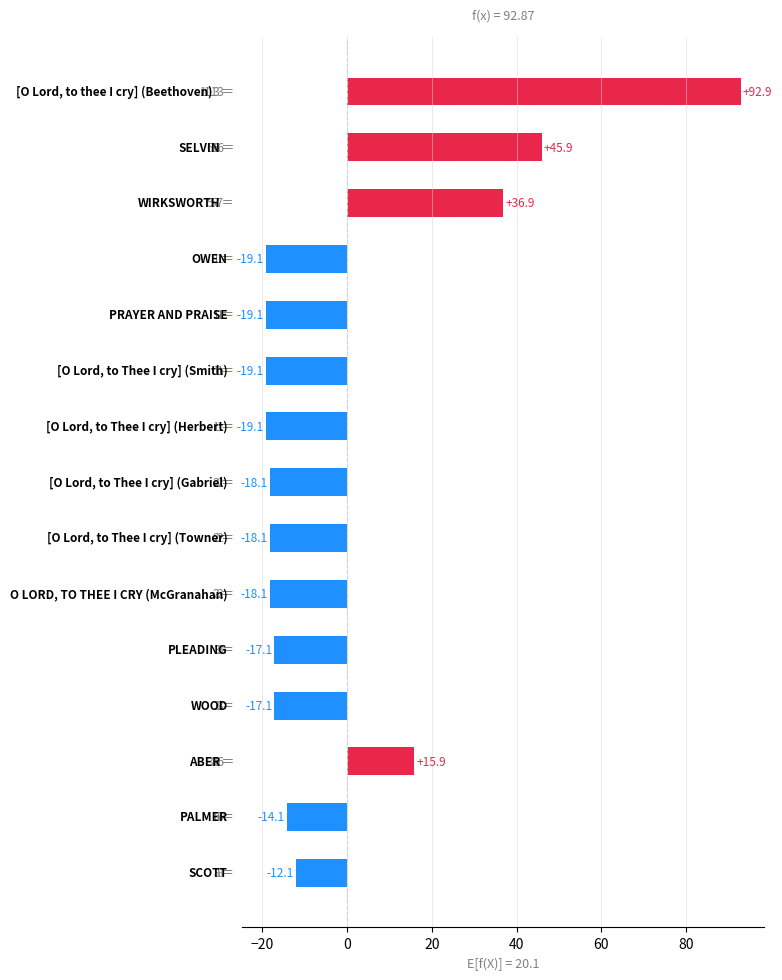

Reading bottom to top, what are all the values shown in this chart?

-12.1	-14.1	15.9	-17.1	-17.1	-18.1	-18.1	-18.1	-19.1	-19.1	-19.1	-19.1	36.9	45.9	92.9